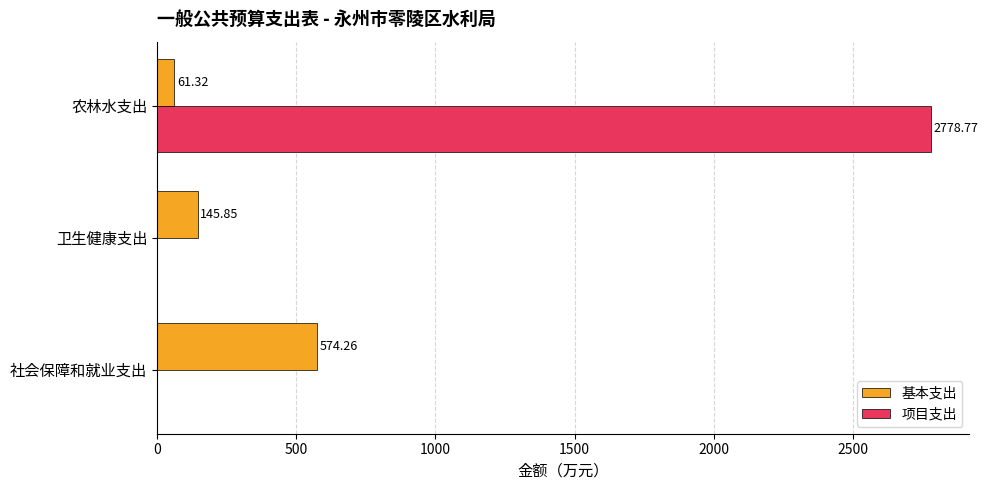

Is the value of 基本支出 at 卫生健康支出 greater than the value of 项目支出 at 社会保障和就业支出?

Yes